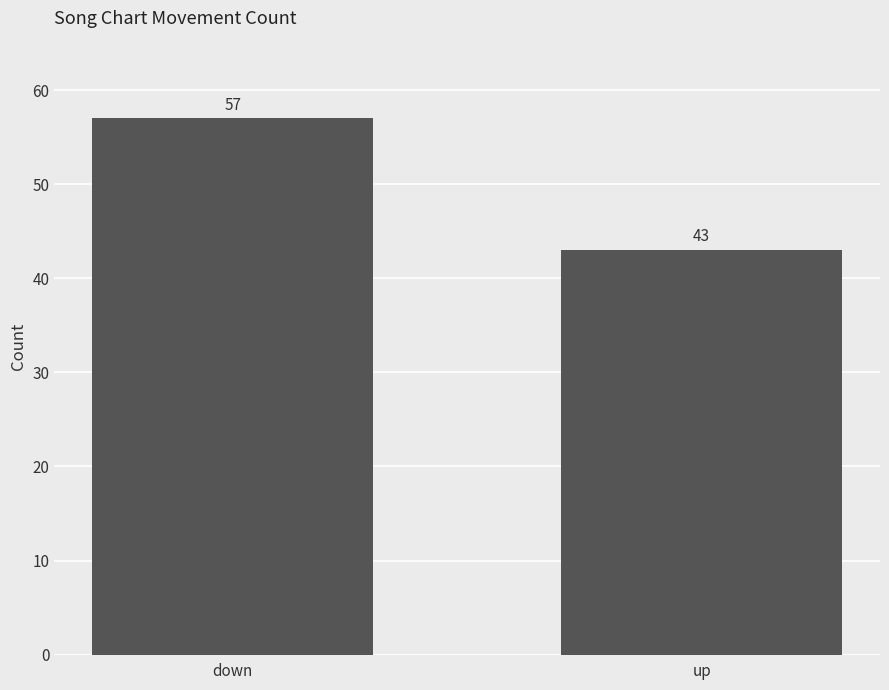

Reading left to right, what are all the values shown in this chart?

57	43